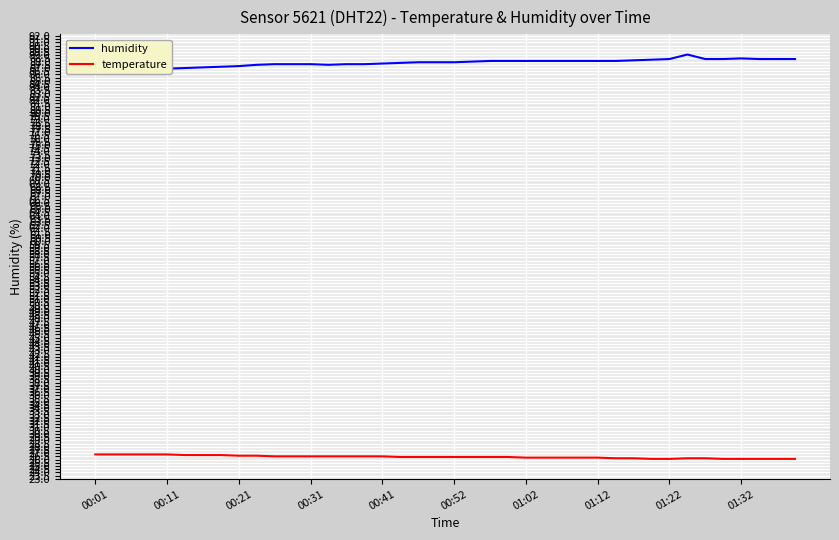

What is the spread (max minus min) of values at 11?

61.1